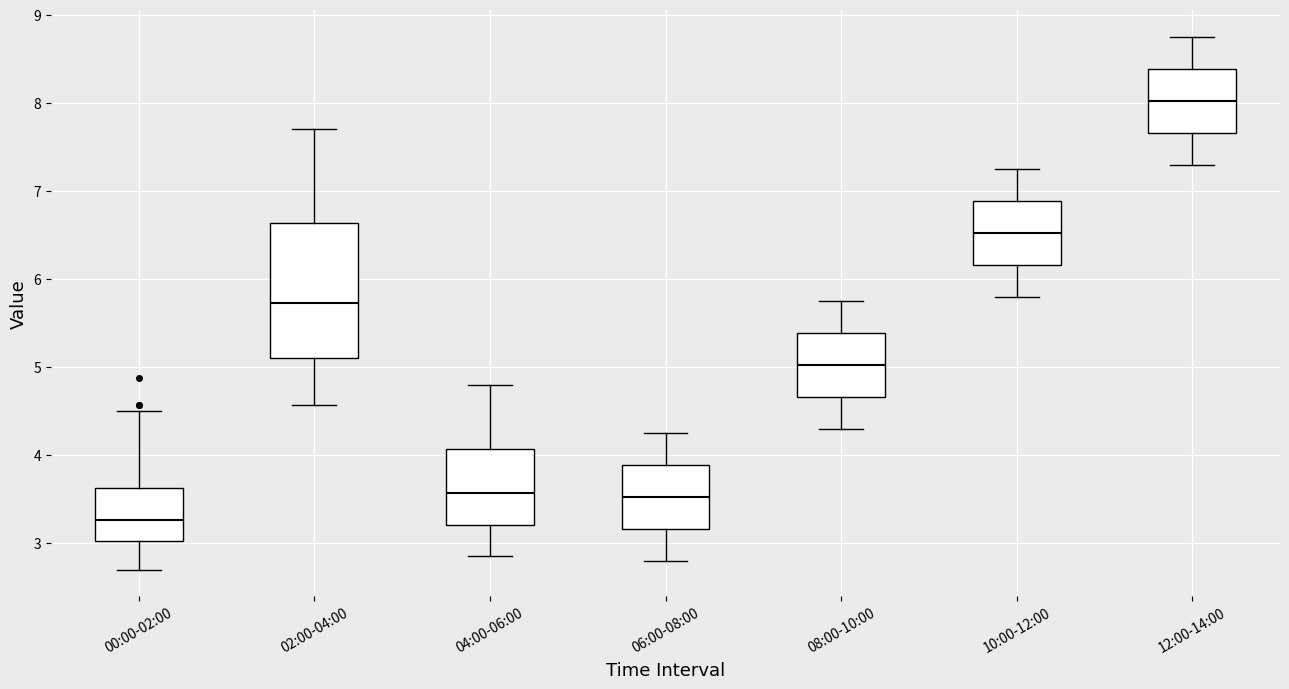

Which box's median line is the lowest?

00:00-02:00